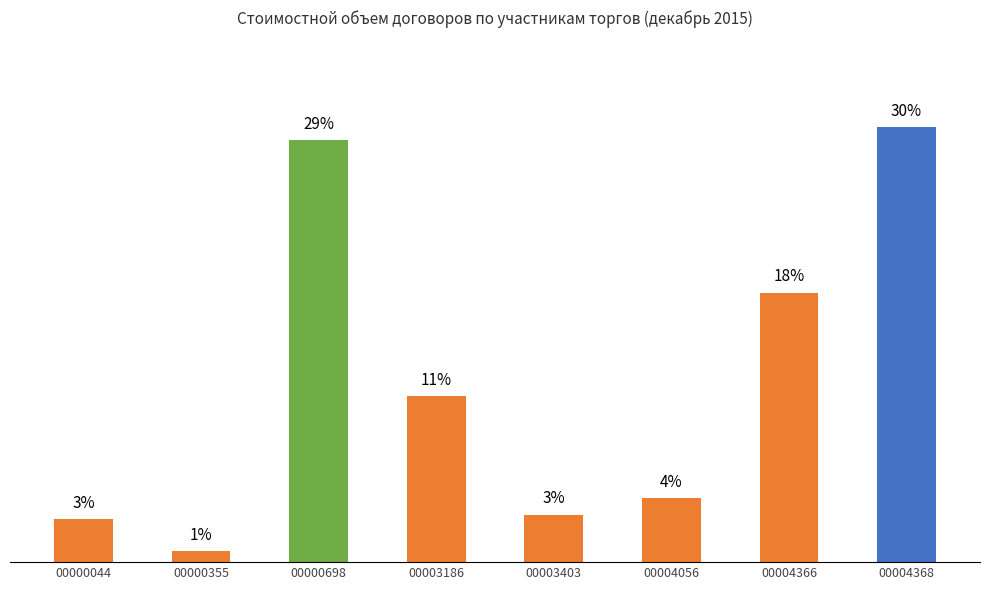

Is it true that the value at 00000698 is 28.9?

True